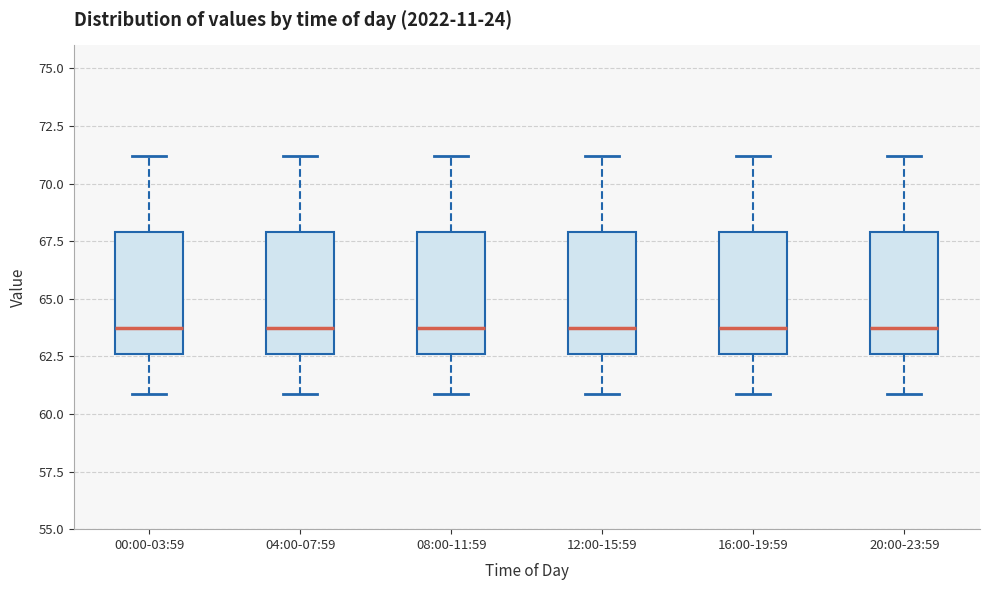

Reading left to right, read every box against the y-axis: the position of its median line, the range the box covers, and the ends of its whiskers. The values are not printed on the chart, so give them approximately, as read against the axis.

00:00-03:59: median 63.5, box 62.5 to 68.0, whiskers 61.0 to 71.0
04:00-07:59: median 63.5, box 62.5 to 68.0, whiskers 61.0 to 71.0
08:00-11:59: median 63.5, box 62.5 to 68.0, whiskers 61.0 to 71.0
12:00-15:59: median 63.5, box 62.5 to 68.0, whiskers 61.0 to 71.0
16:00-19:59: median 63.5, box 62.5 to 68.0, whiskers 61.0 to 71.0
20:00-23:59: median 63.5, box 62.5 to 68.0, whiskers 61.0 to 71.0